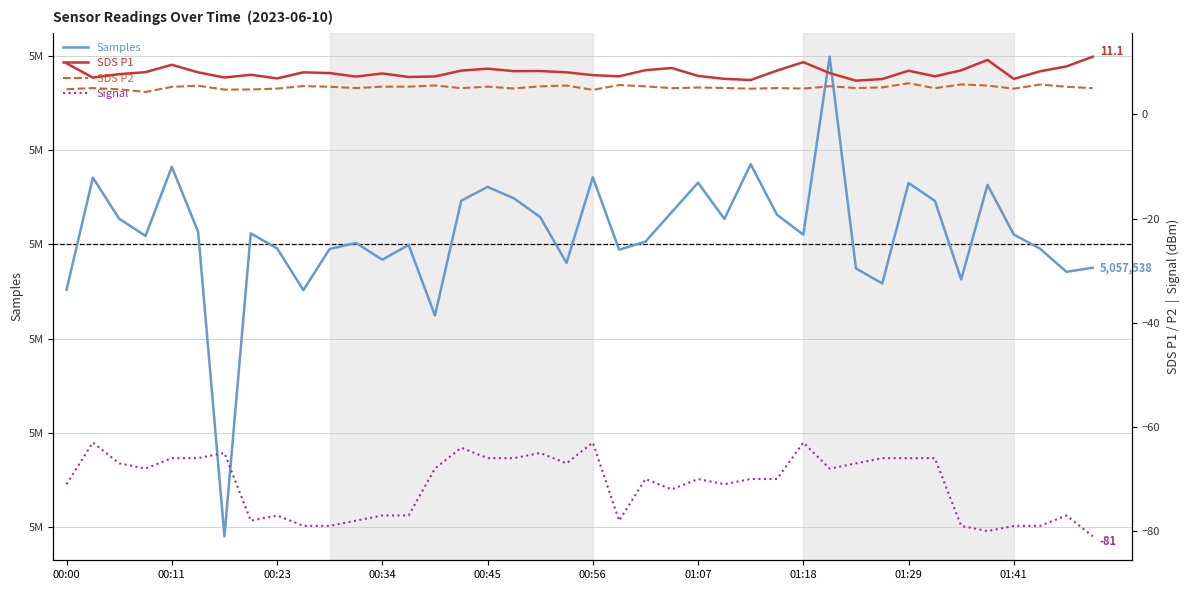

Rank the series by their maximum value, from highest to lowest.

Samples, SDS P1, SDS P2, Signal